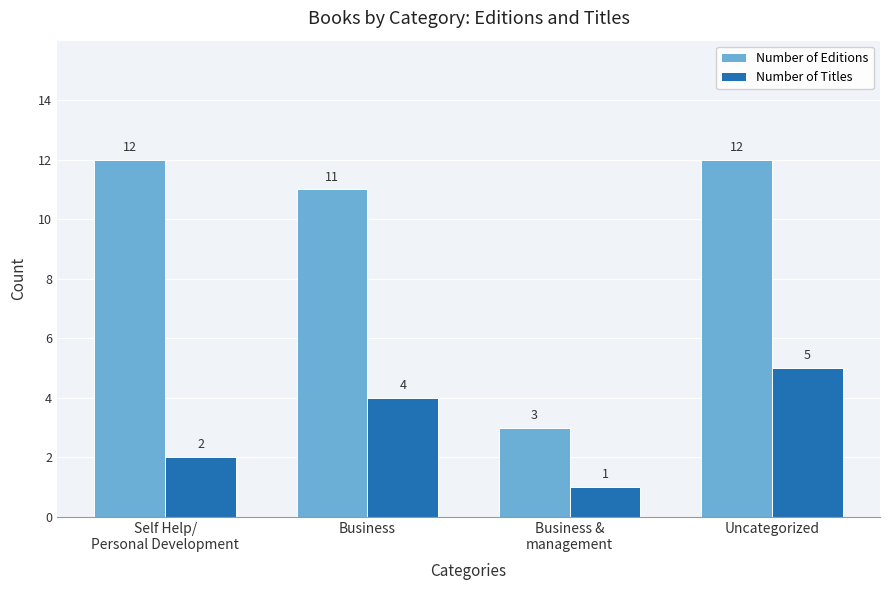

What is the total value across all series at Business?

15